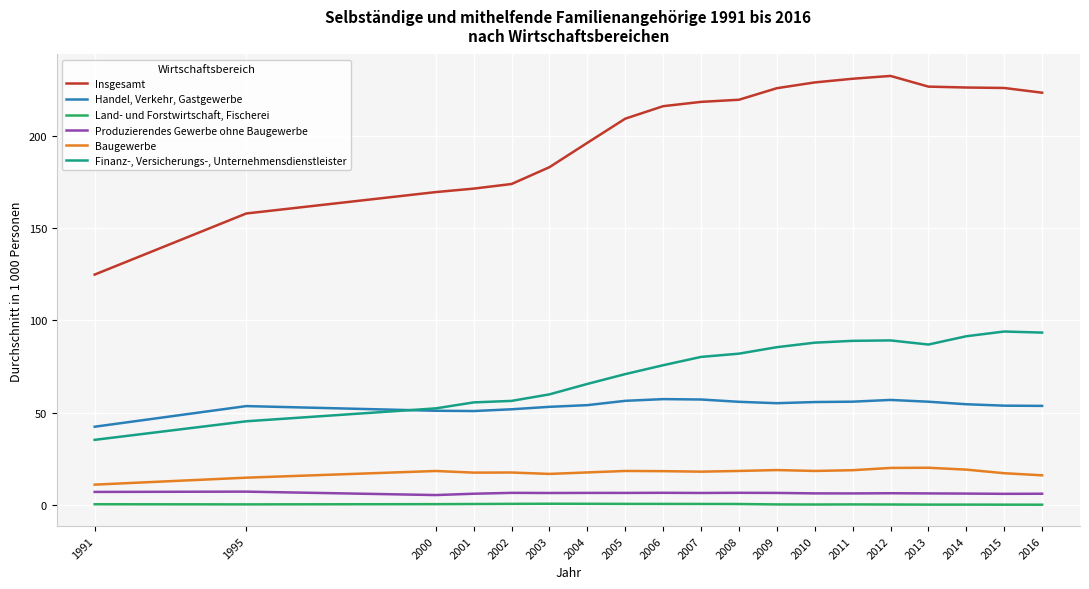

Does the chart display data point markers on the line(s)?

No